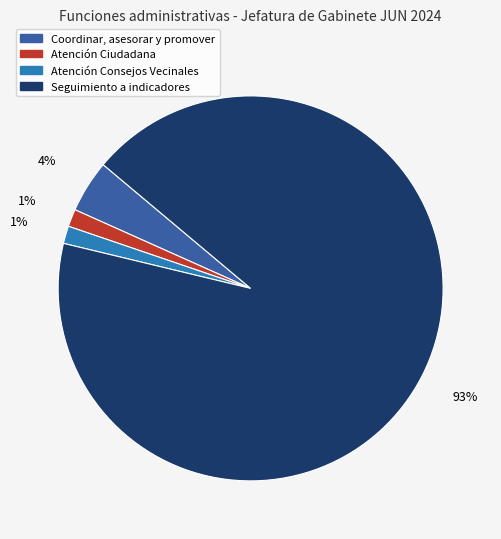

Is the sum of Seguimiento a indicadores and Atención Consejos Vecinales greater than half?

Yes